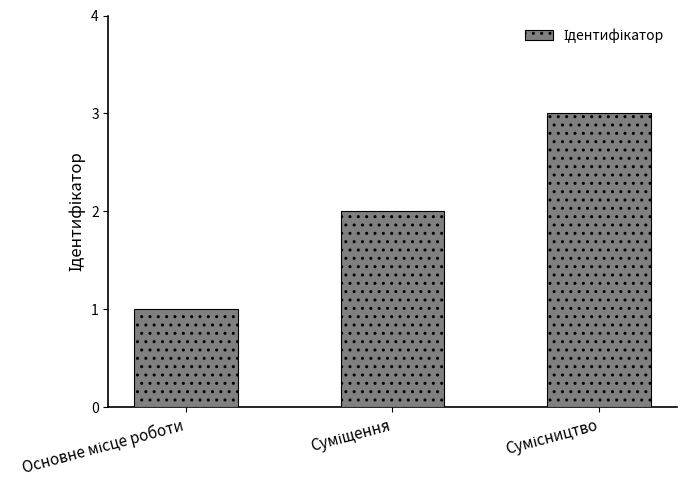

What is the maximum value shown in the chart?

3